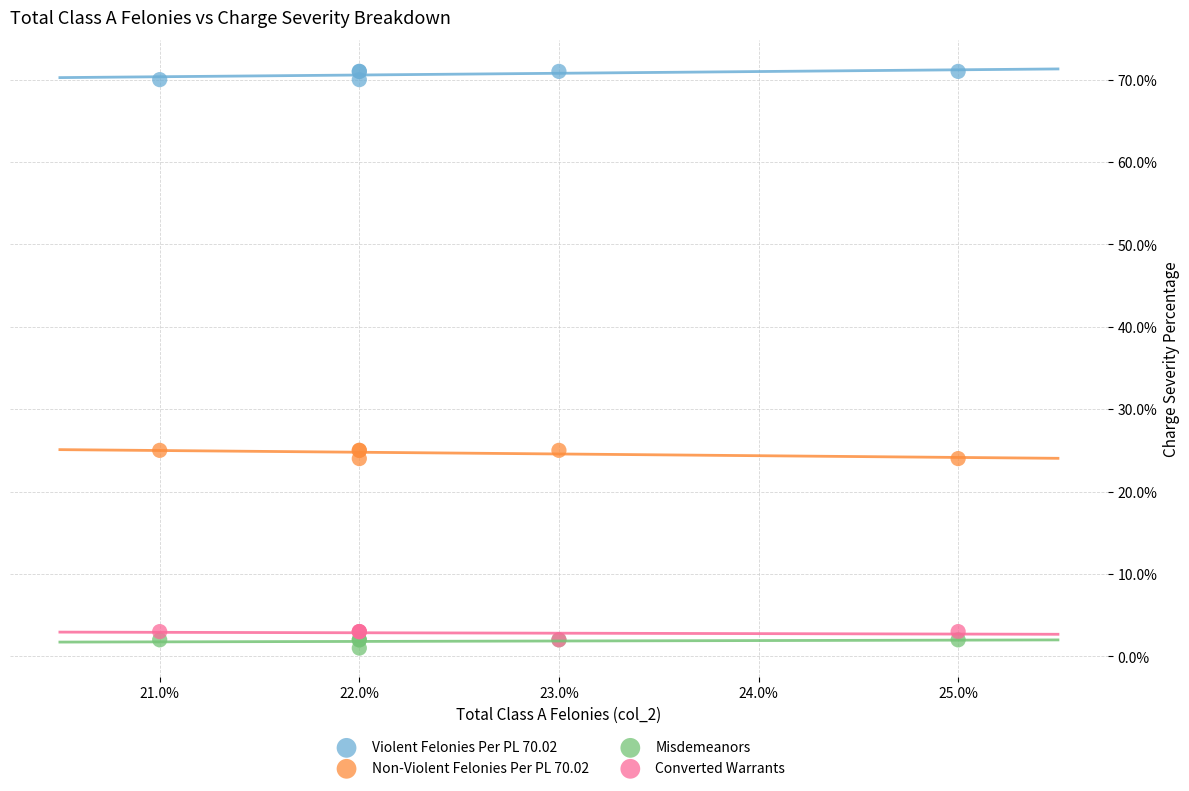

Which series contains the highest Y value?

Violent Felonies Per PL 70.02